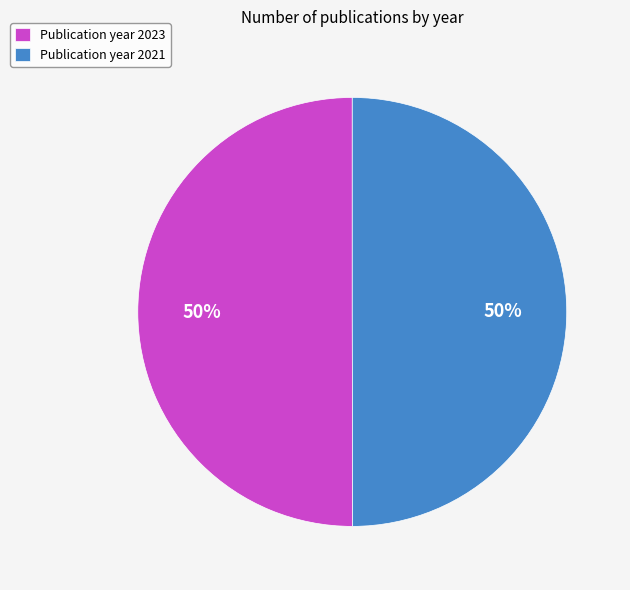

To the nearest percent, what percentage of the pie is Publication year 2021?

50%